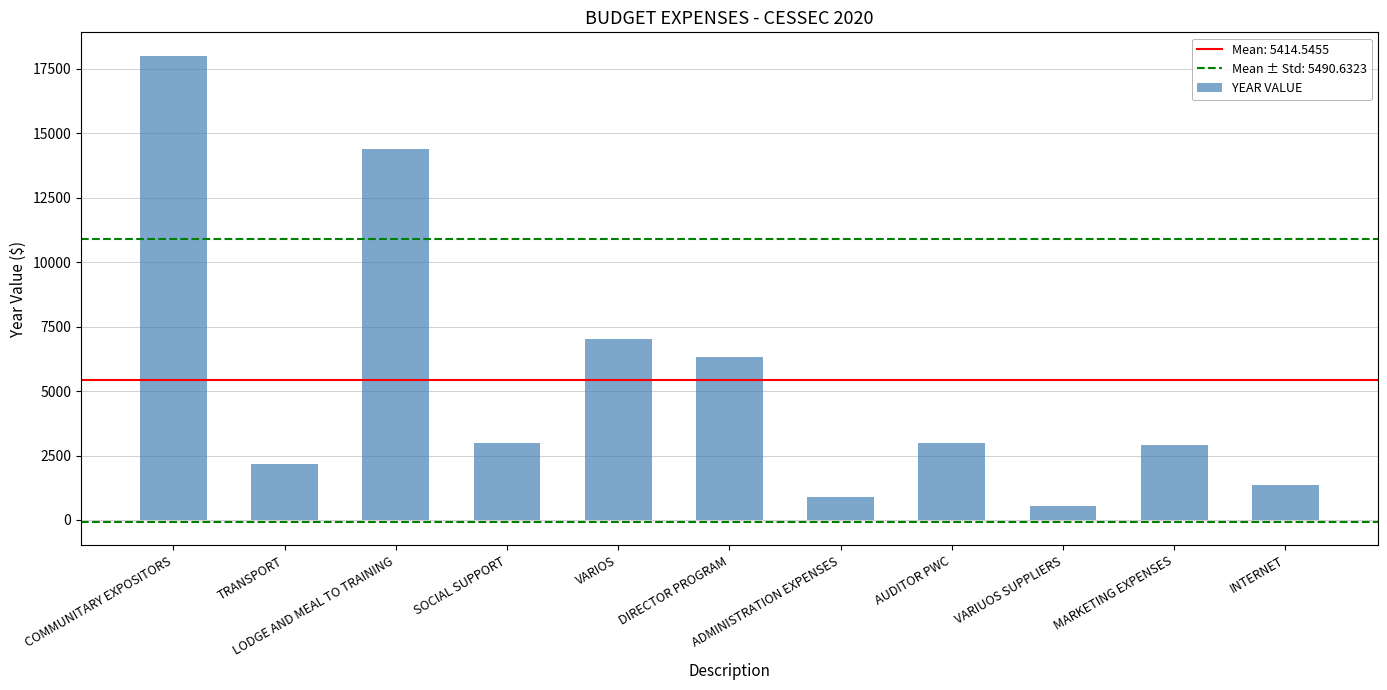

How many series are shown in this chart?

1